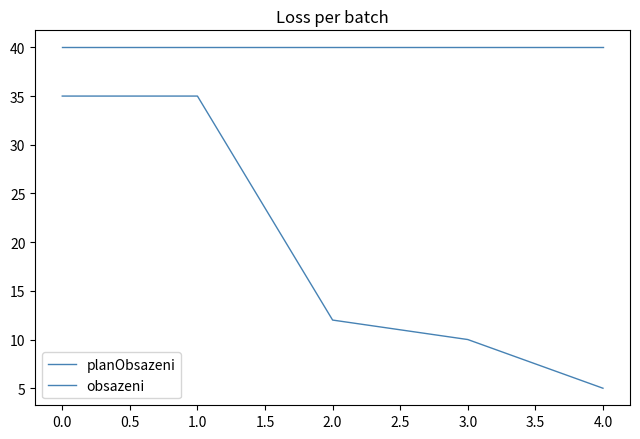

List the series in order of their peak value, lowest first.

obsazeni, planObsazeni